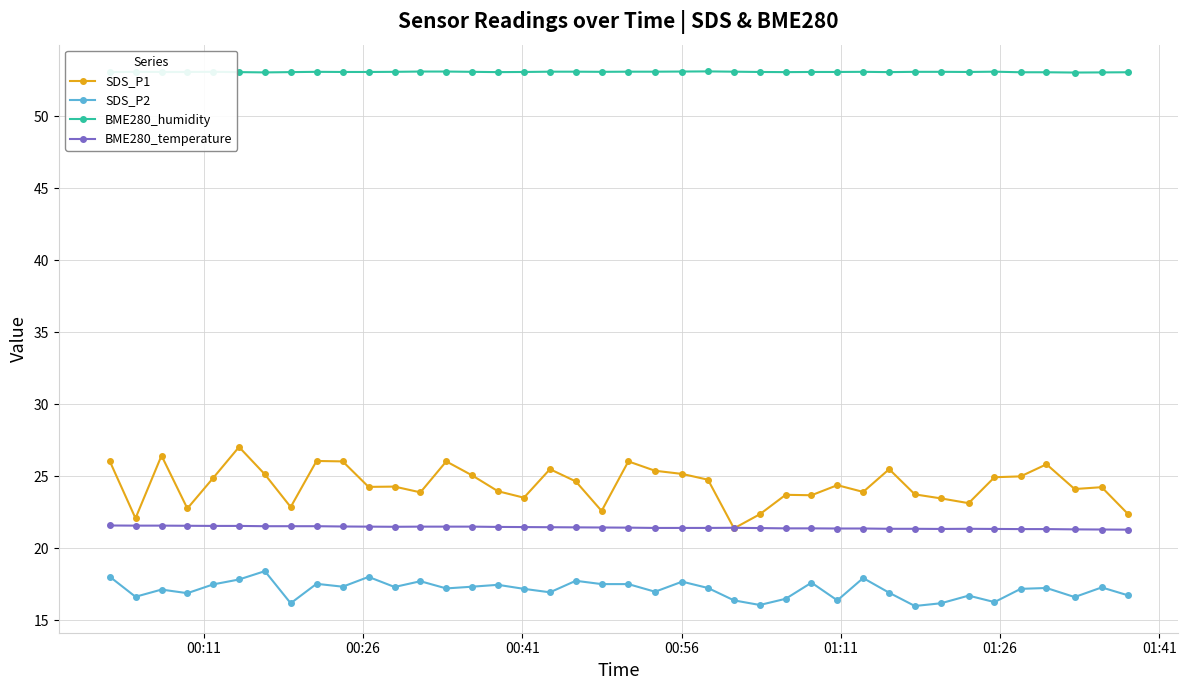

Which series has the widest spread of values?

SDS_P1